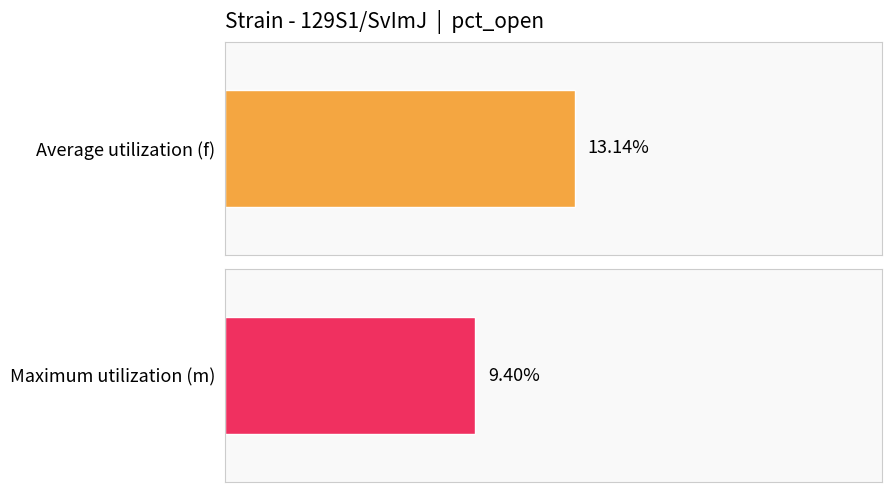

Which series changed the most between 4 and 16?

Average utilization